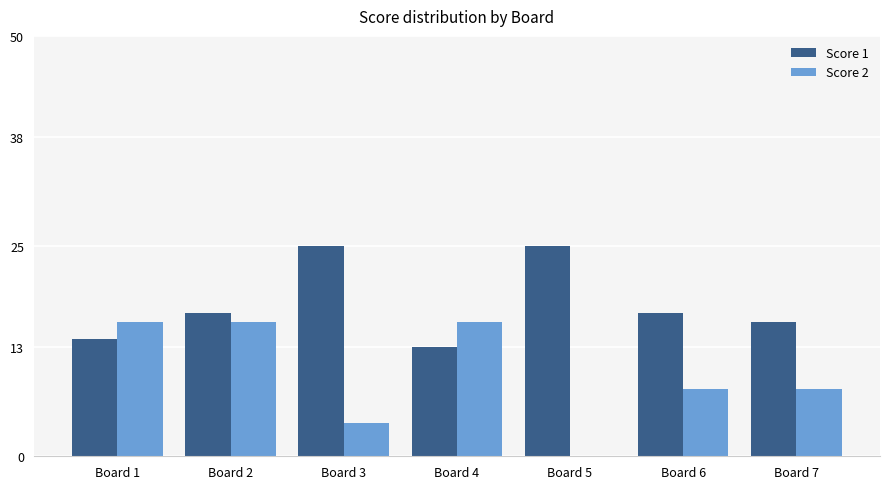

The Score 2 series shows 0 at Board 5. True or false?

True